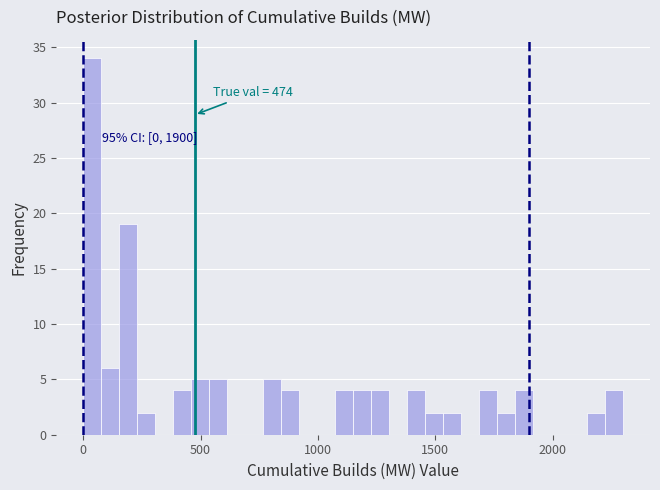

Around what value on the x-axis is the tallest bar? Give the approximate position of its centre, as read against the axis.

50